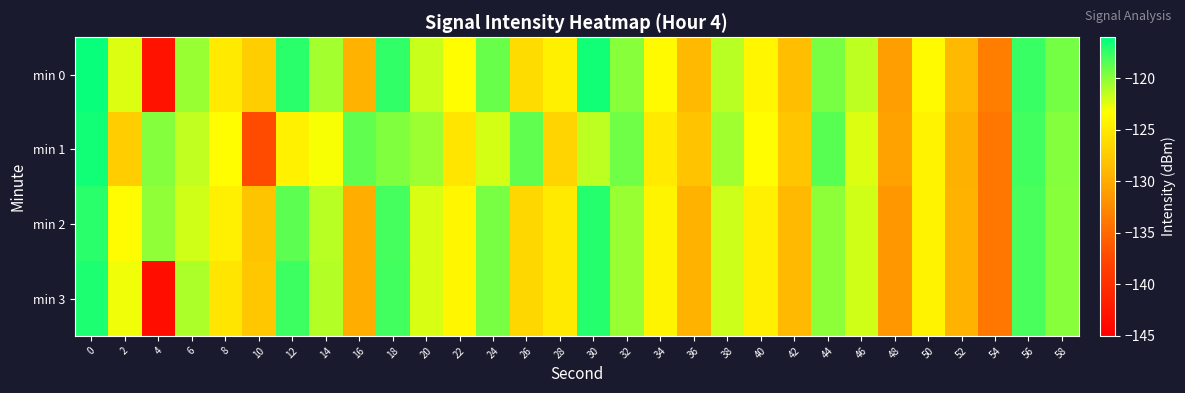

Reading right to left, list all the values displayed in this chart.

min 0: 58=-119.4	56=-117.6	54=-133.4	52=-128.9	50=-123.7	48=-131.0	46=-121.3	44=-119.5	42=-128.4	40=-124.0	38=-121.3	36=-128.8	34=-123.6	32=-119.9	30=-116.6	28=-124.4	26=-126.0	24=-119.0	22=-123.5	20=-121.7	18=-117.5	16=-129.3	14=-120.7	12=-117.2	10=-127.1	8=-124.9	6=-120.4	4=-143.0	2=-122.3	0=-116.3
min 1: 58=-119.8	56=-117.9	54=-134.0	52=-129.5	50=-124.2	48=-130.7	46=-122.3	44=-118.5	42=-127.8	40=-123.4	38=-120.6	36=-128.1	34=-124.9	32=-119.2	30=-121.4	28=-126.7	26=-118.8	24=-122.1	22=-125.3	20=-120.5	18=-119.6	16=-118.7	14=-123.0	12=-124.4	10=-137.2	8=-123.4	6=-121.5	4=-119.7	2=-127.2	0=-116.5
min 2: 58=-119.9	56=-118.1	54=-133.9	52=-129.4	50=-124.2	48=-131.5	46=-121.9	44=-120.0	42=-128.9	40=-124.6	38=-121.8	36=-129.3	34=-124.1	32=-120.4	30=-117.1	28=-124.9	26=-126.5	24=-119.5	22=-124.0	20=-122.2	18=-118.0	16=-129.8	14=-121.3	12=-118.7	10=-128.0	8=-124.5	6=-122.0	4=-120.1	2=-123.5	0=-117.2
min 3: 58=-119.9	56=-118.1	54=-133.9	52=-129.4	50=-124.2	48=-131.5	46=-121.9	44=-120.0	42=-128.9	40=-124.6	38=-121.8	36=-129.3	34=-124.1	32=-120.4	30=-117.1	28=-124.9	26=-126.5	24=-119.5	22=-124.0	20=-122.2	18=-117.9	16=-129.8	14=-121.2	12=-117.7	10=-127.7	8=-125.4	6=-120.9	4=-143.5	2=-122.9	0=-116.8